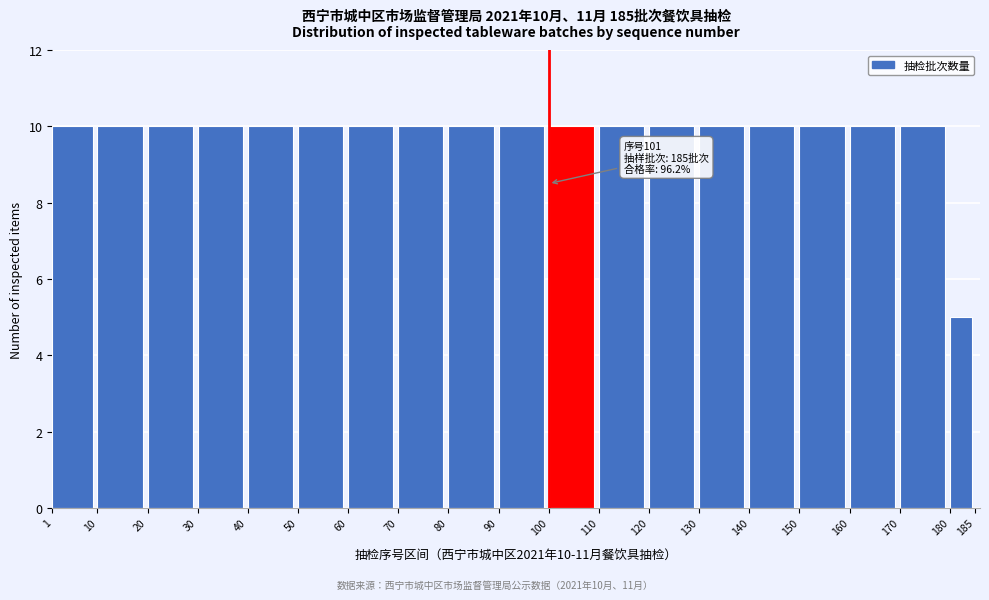

Reading left to right, what are all the values shown in this chart?

1=10	10=10	20=10	30=10	40=10	50=10	60=10	70=10	80=10	90=10	100=10	110=10	120=10	130=10	140=10	150=10	160=10	170=10	180=5	185=0